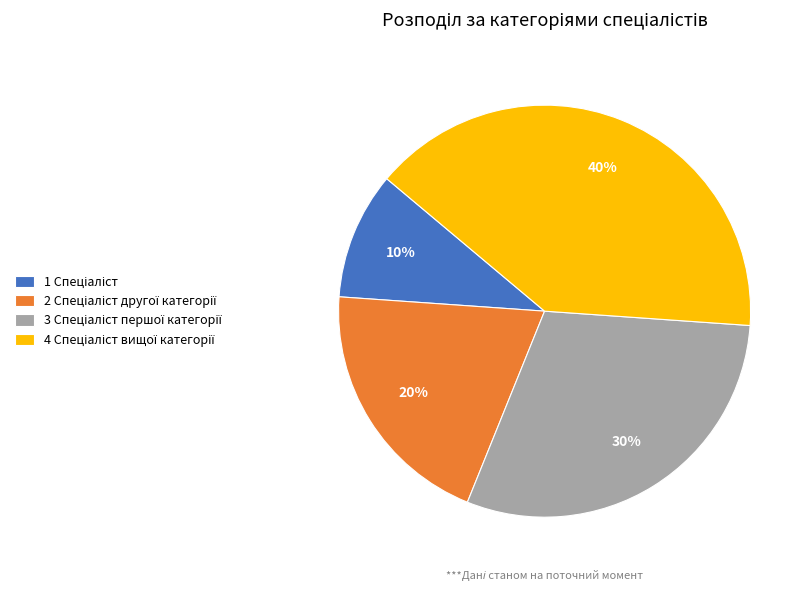

Does any single category account for the majority?

No